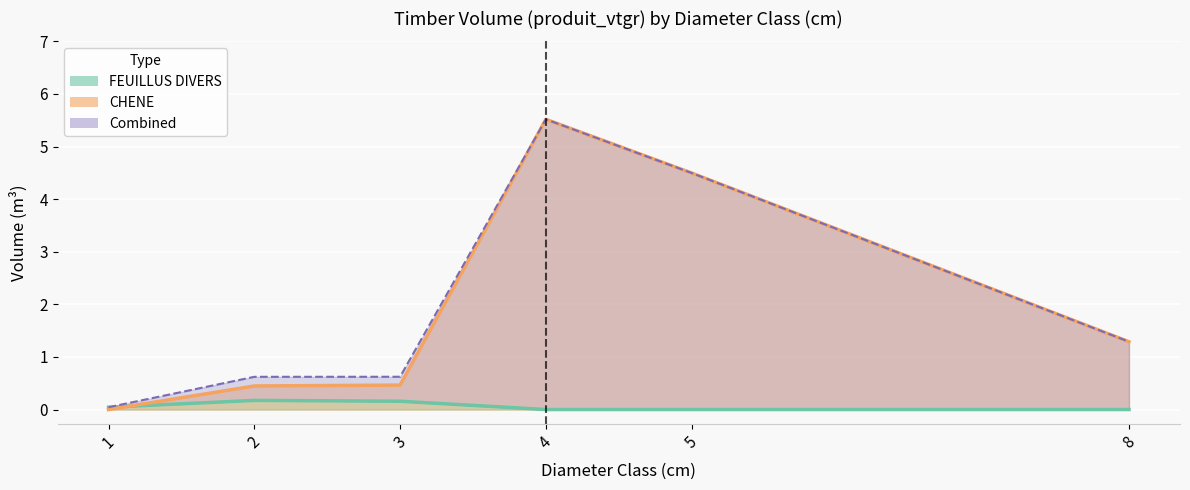

What is the sum of all FEUILLUS DIVERS values?

0.4